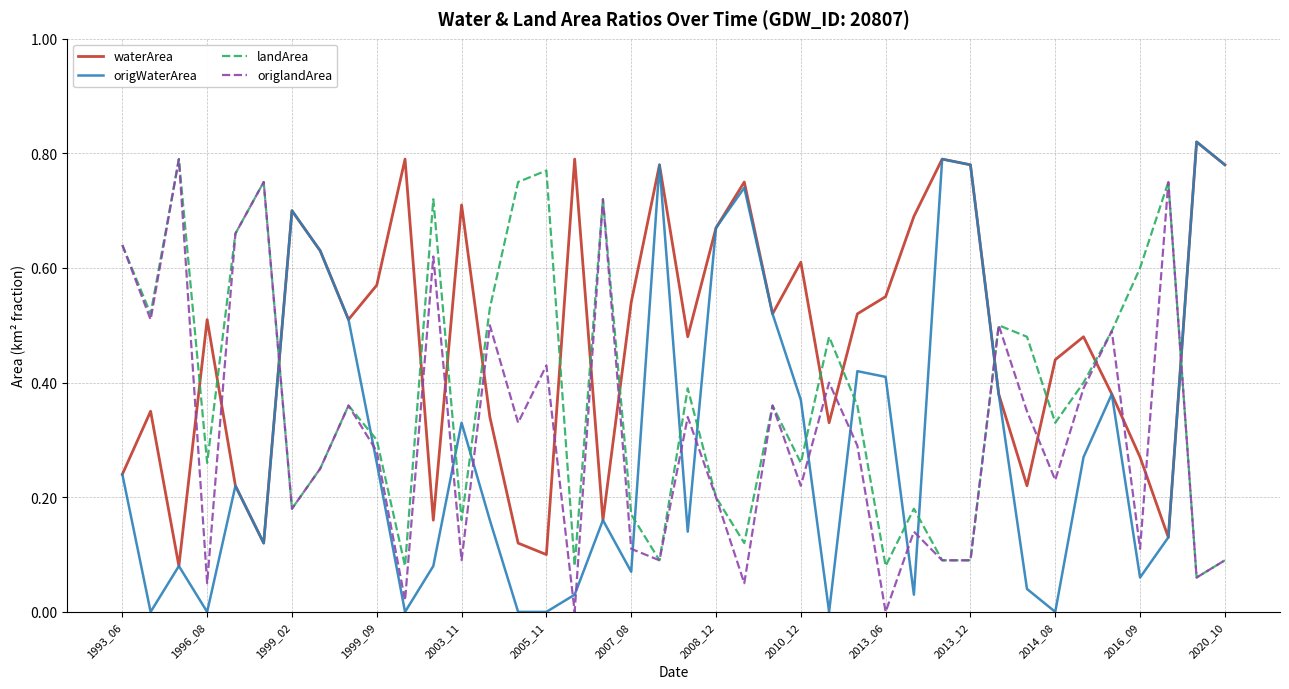

Which series has the largest total across all categories?

waterArea